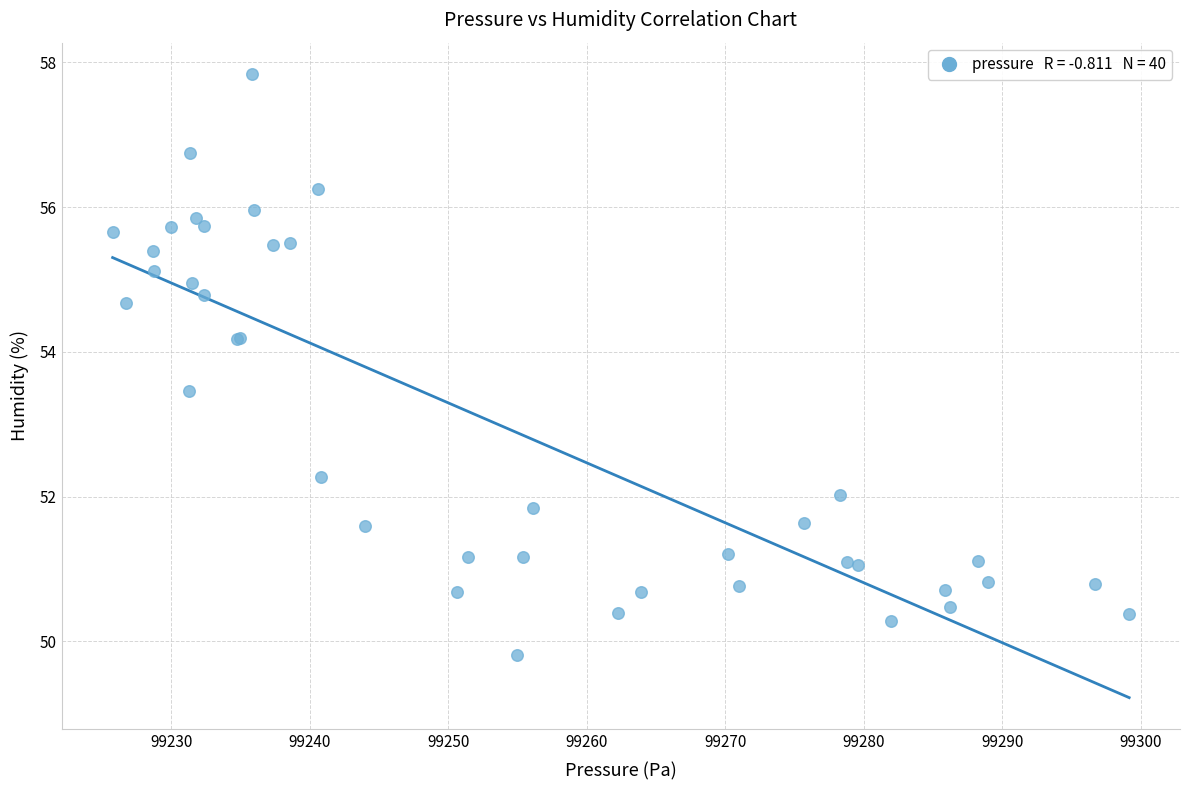

What Y value in the scatter plot is closest to 53?

53.5